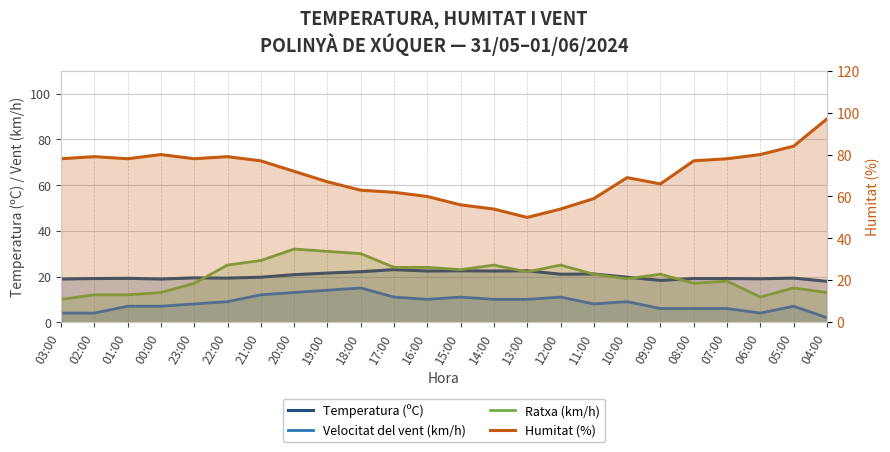

What is the label of the 24th point from the right?

03:00